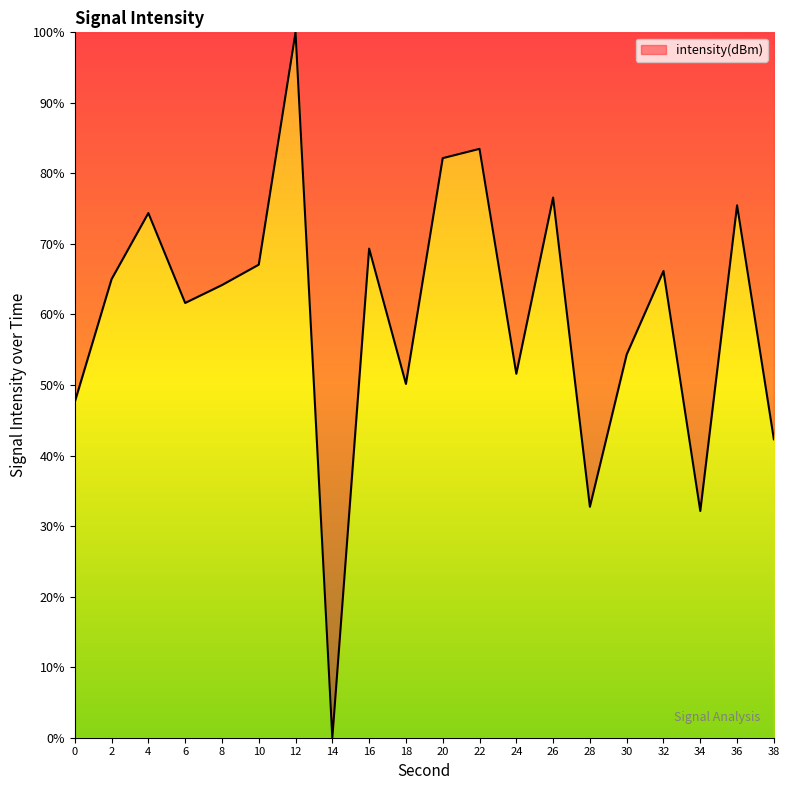

Read the value at 12.

100.0